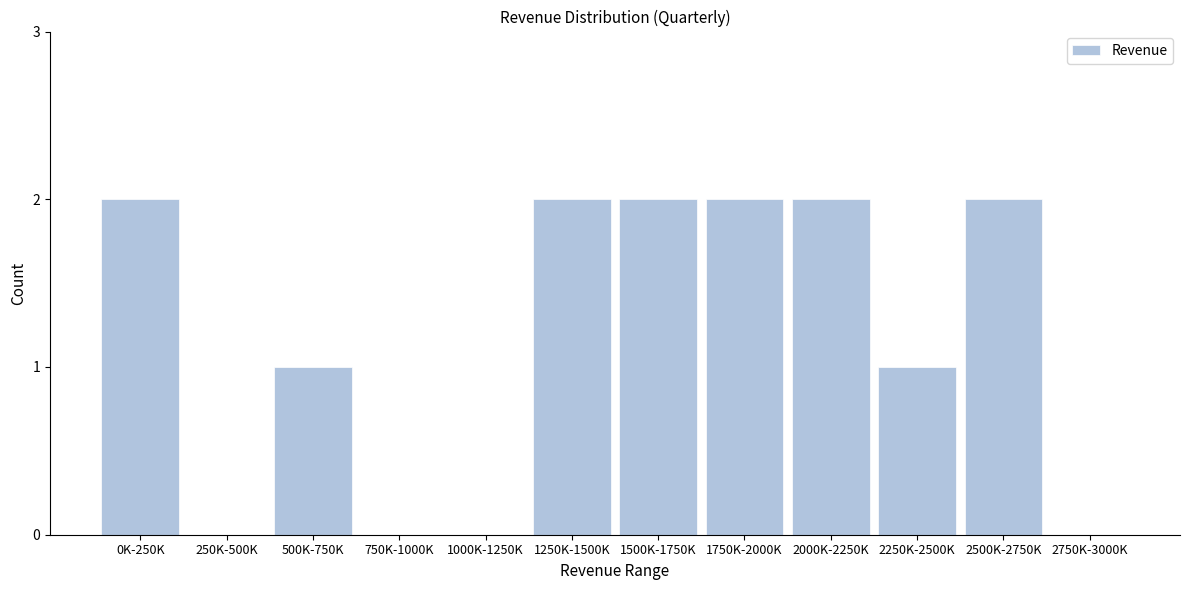

Reading left to right, extract all data points from this chart.

0K-250K=2	250K-500K=0	500K-750K=1	750K-1000K=0	1000K-1250K=0	1250K-1500K=2	1500K-1750K=2	1750K-2000K=2	2000K-2250K=2	2250K-2500K=1	2500K-2750K=2	2750K-3000K=0